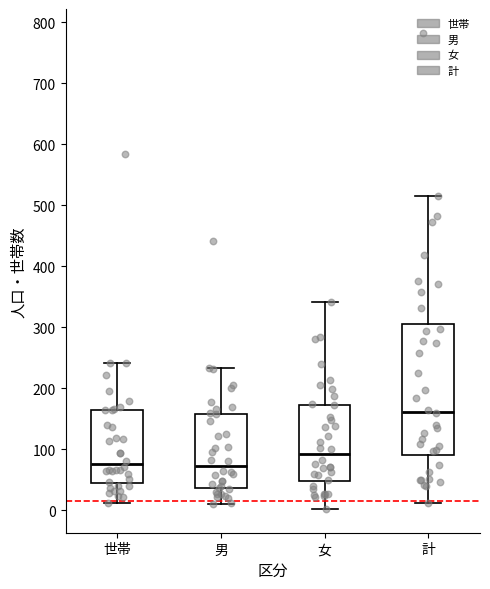

Reading left to right, transcribe this box plot: for each box, give where its median line is, the range the box spans, and where its two whiskers end, as read against the y-axis. The values are not printed on the chart, so give them approximately, as read against the axis.

世帯: median 80, box 40 to 170, whiskers 10 to 240
男: median 70, box 40 to 160, whiskers 10 to 230
女: median 90, box 50 to 170, whiskers 0 to 340
計: median 160, box 90 to 310, whiskers 10 to 520